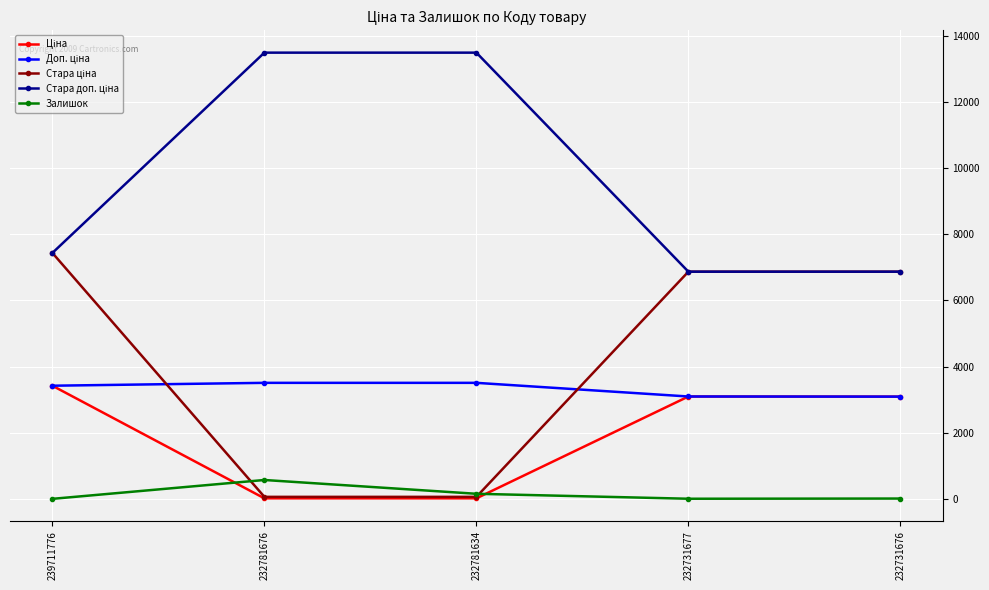

Where is the first local maximum for Залишок?

232781676